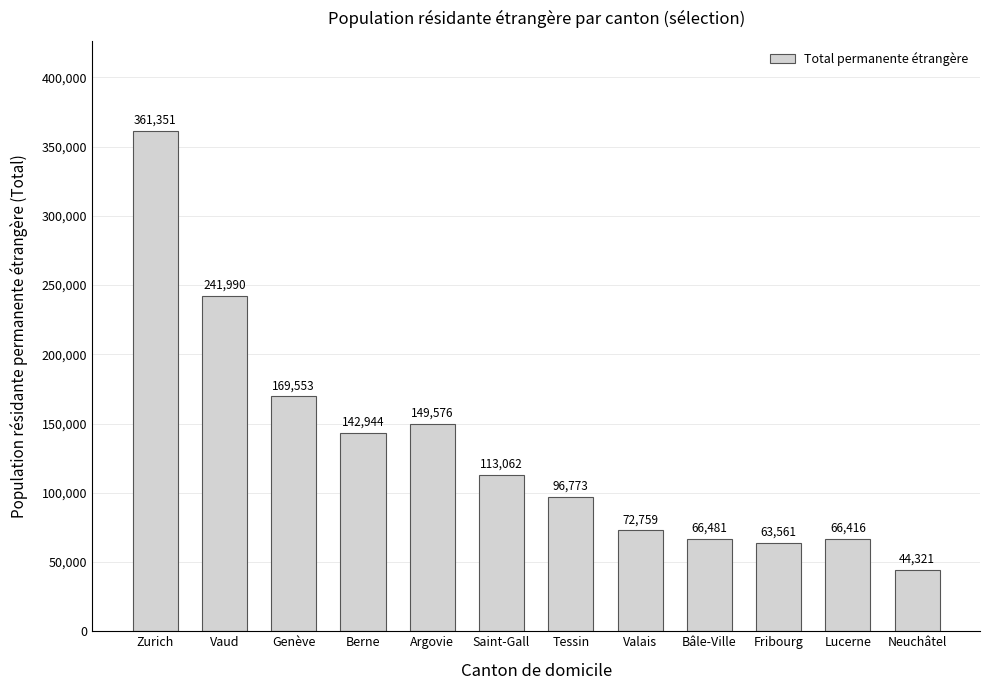

Reading left to right, transcribe all the data shown in this chart.

361351	241990	169553	142944	149576	113062	96773	72759	66481	63561	66416	44321